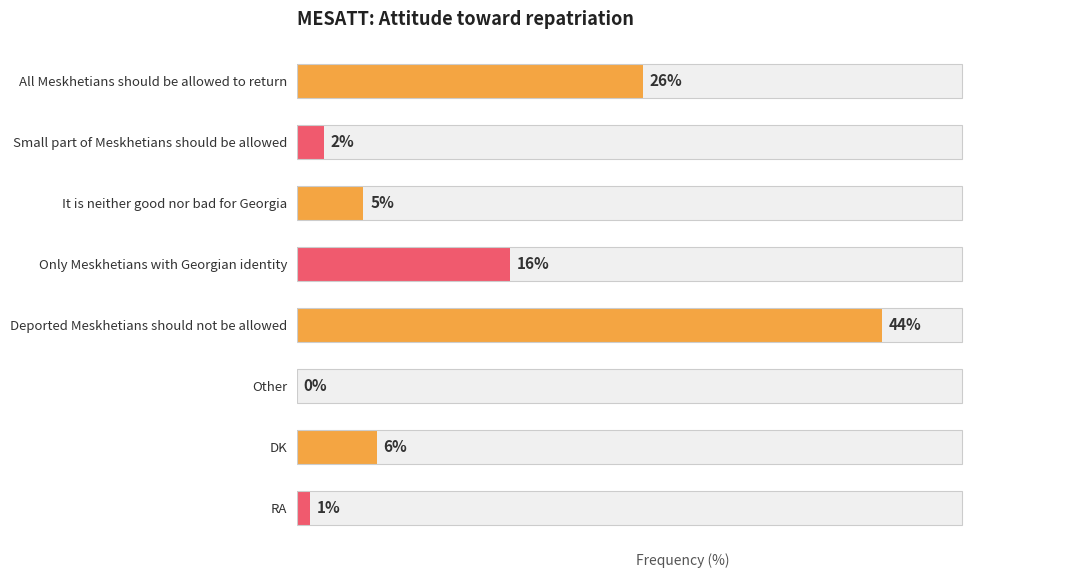

How many categories are shown in the chart?

8